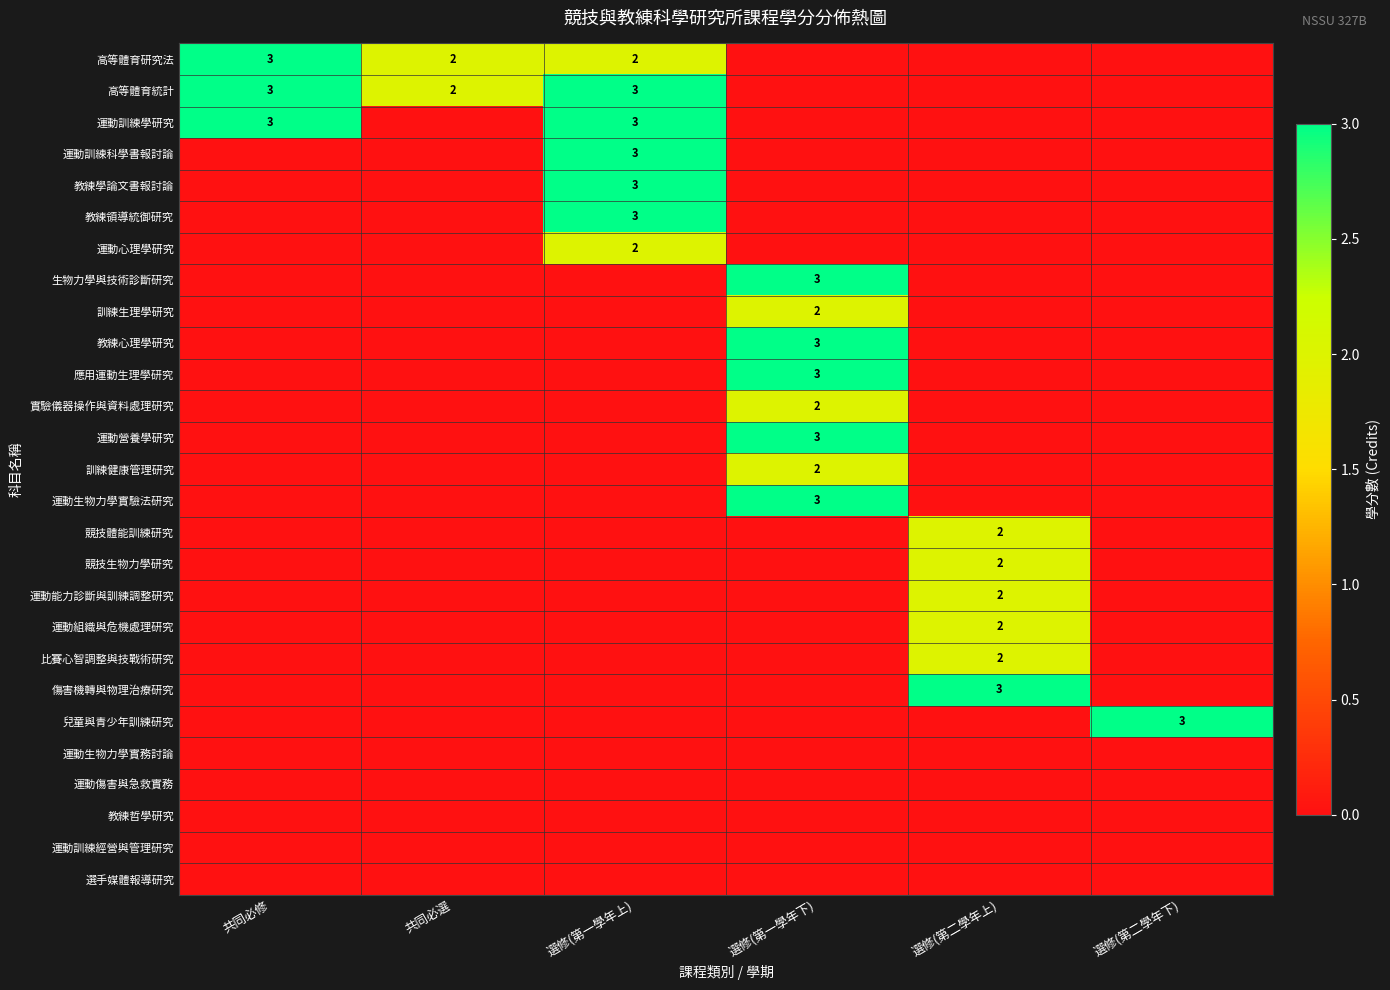

At 選修(第二學年上), list the series in order from largest to smallest.

傷害機轉與物理治療研究, 競技體能訓練研究, 競技生物力學研究, 運動能力診斷與訓練調整研究, 運動組織與危機處理研究, 比賽心智調整與技戰術研究, 高等體育研究法, 高等體育統計, 運動訓練學研究, 運動訓練科學書報討論, 教練學論文書報討論, 教練領導統御研究, 運動心理學研究, 生物力學與技術診斷研究, 訓練生理學研究, 教練心理學研究, 應用運動生理學研究, 實驗儀器操作與資料處理研究, 運動營養學研究, 訓練健康管理研究, 運動生物力學實驗法研究, 兒童與青少年訓練研究, 運動生物力學實務討論, 運動傷害與急救實務, 教練哲學研究, 運動訓練經營與管理研究, 選手媒體報導研究